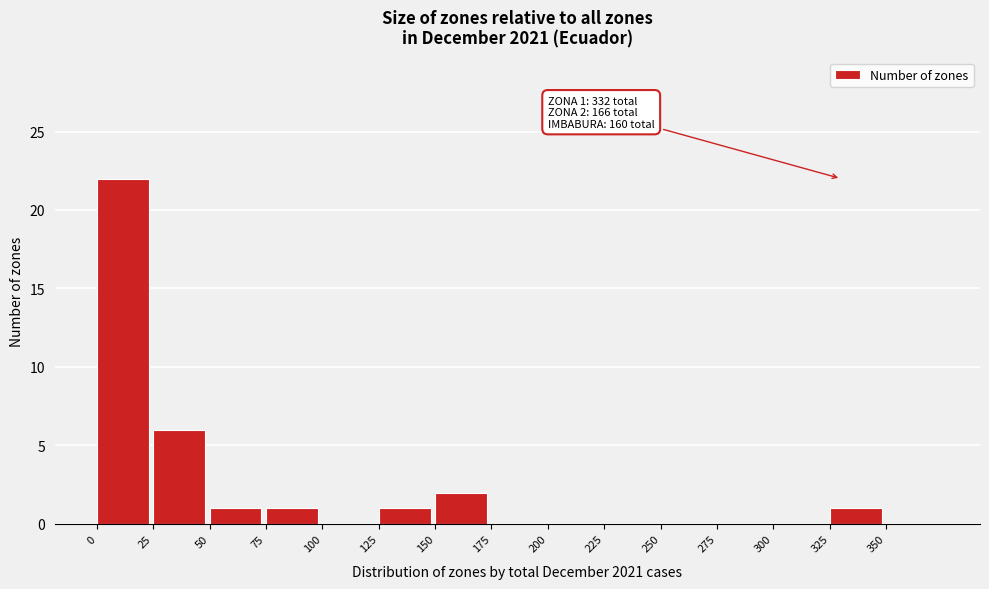

Over which range of the x-axis is the bar tallest?

0 to 25